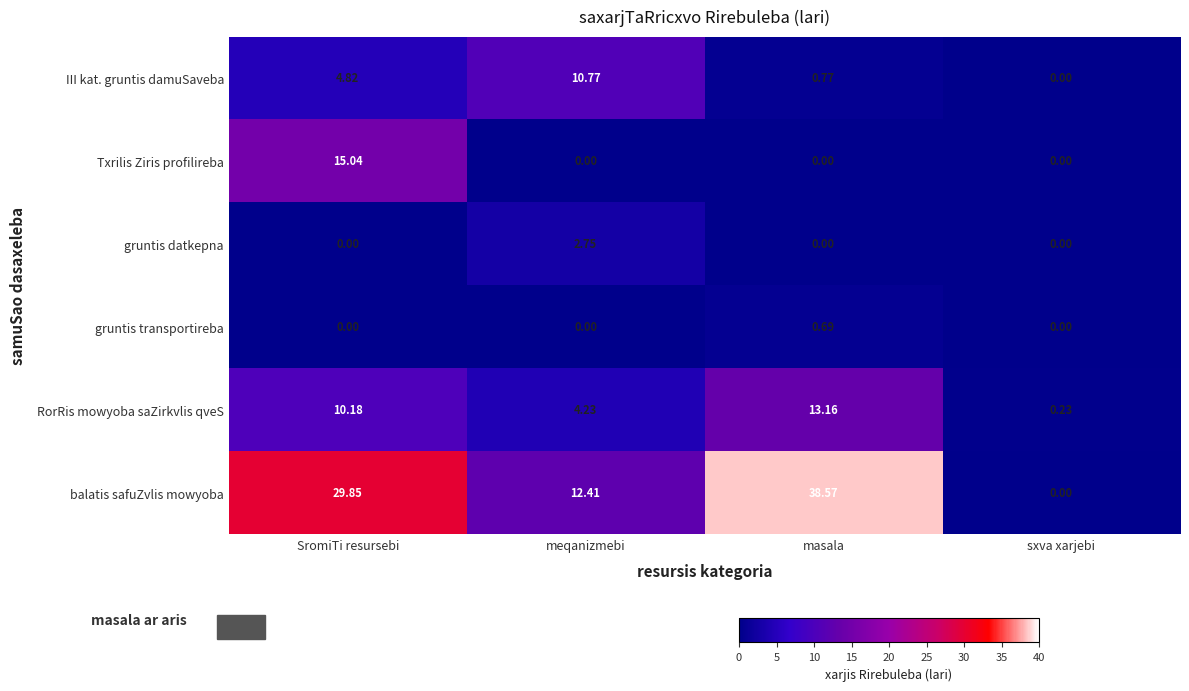

At which label does III kat. gruntis damuSaveba first exceed 4?

SromiTi resursebi